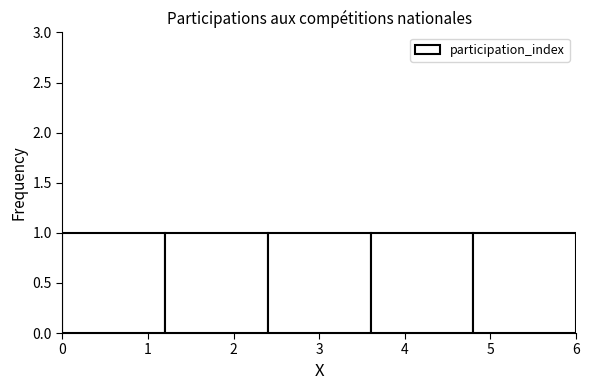

What is the height of the bar covering 0.0 to 1.2 on the x-axis? The values are not printed on the chart, so give them approximately, as read against the axis.

1